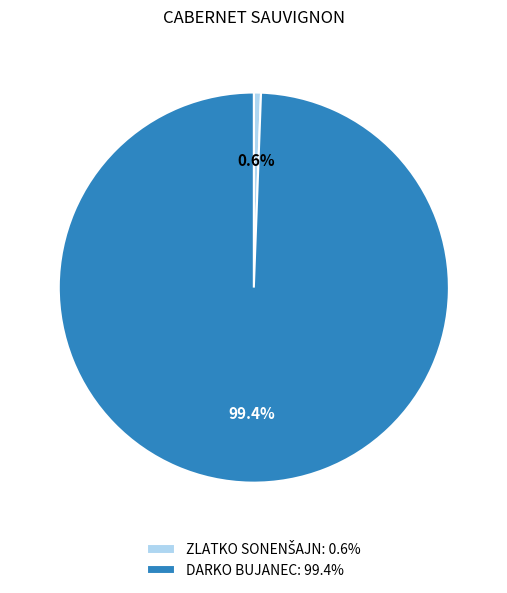

How many slices are in this pie chart?

2